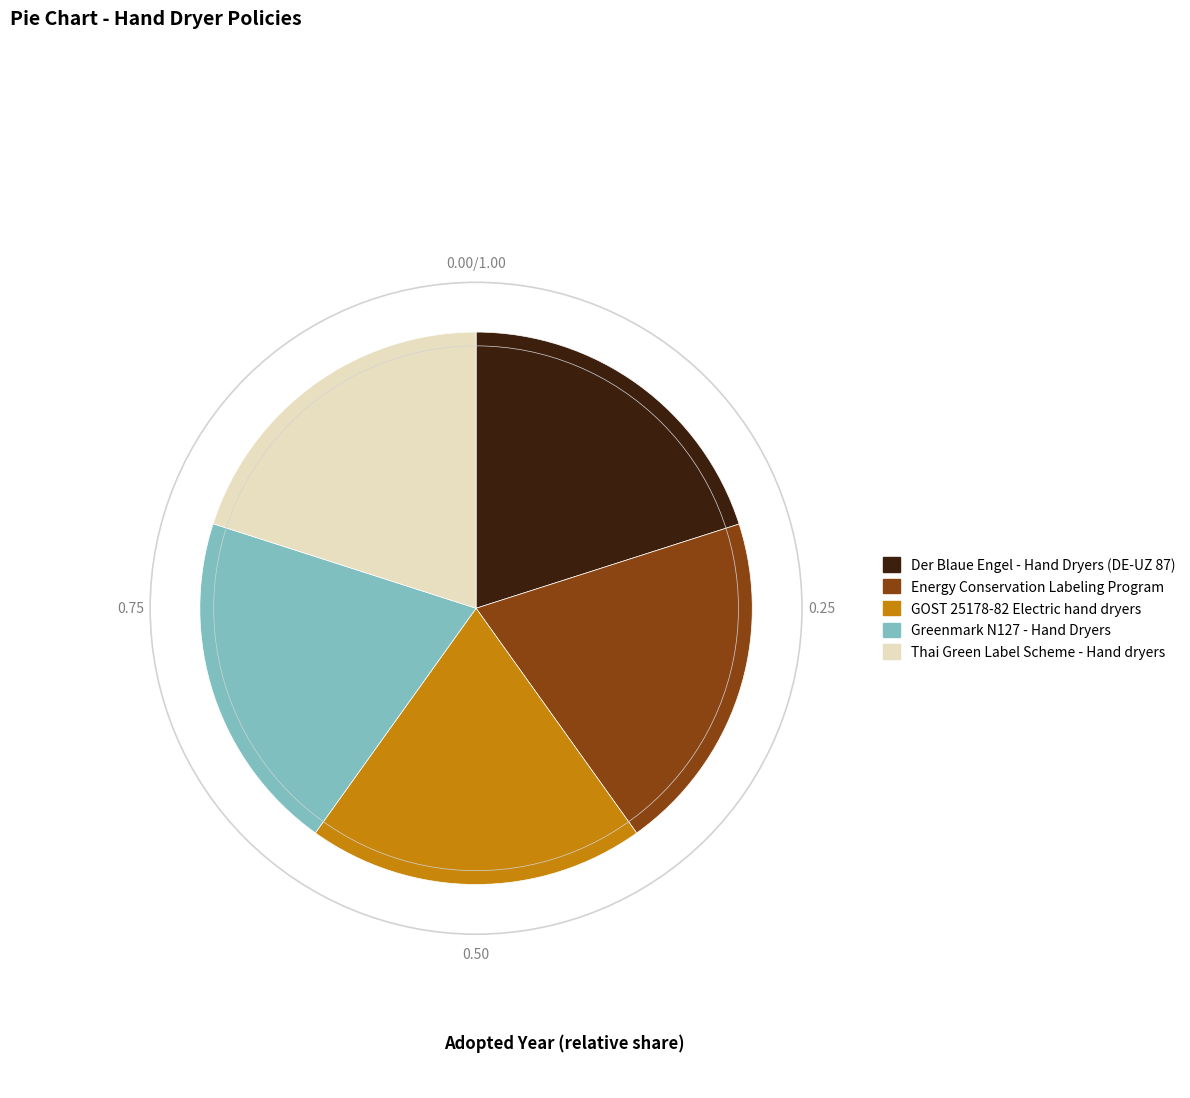

Is GOST 25178-82 Electric hand dryers the majority of the pie?

No